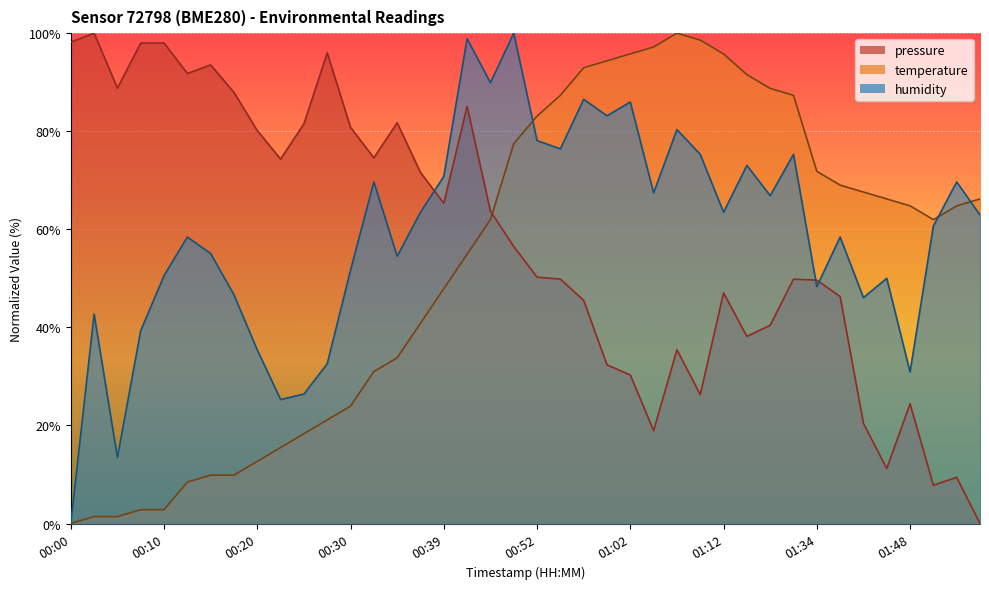

What value does the pressure series have at 01:54?

9.4